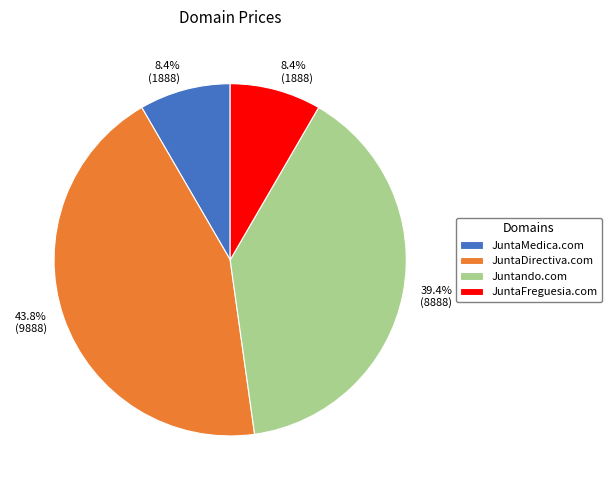

Is the sum of Juntando.com and JuntaMedica.com greater than half?

No